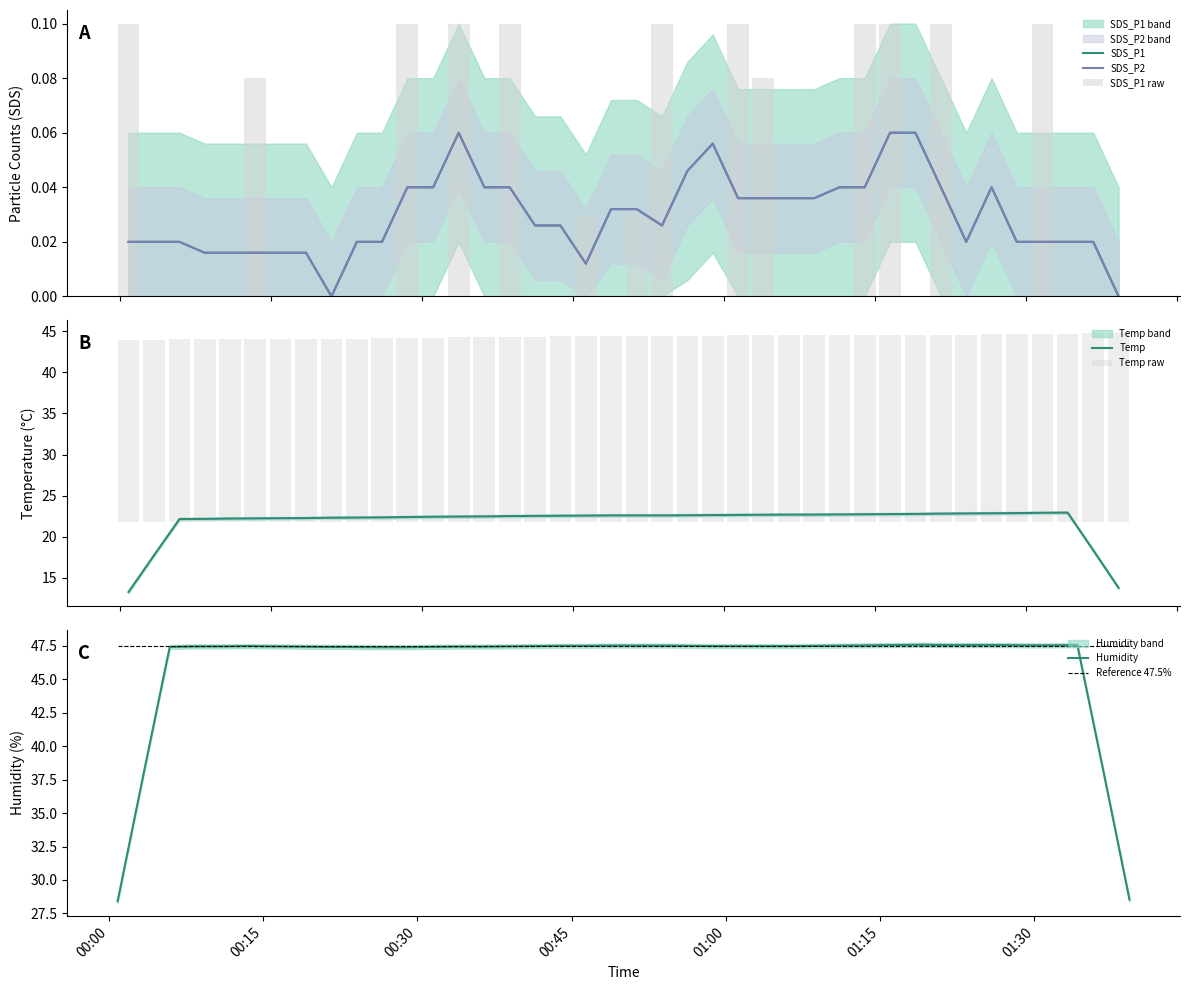

Which series has the largest total across all categories?

Temp